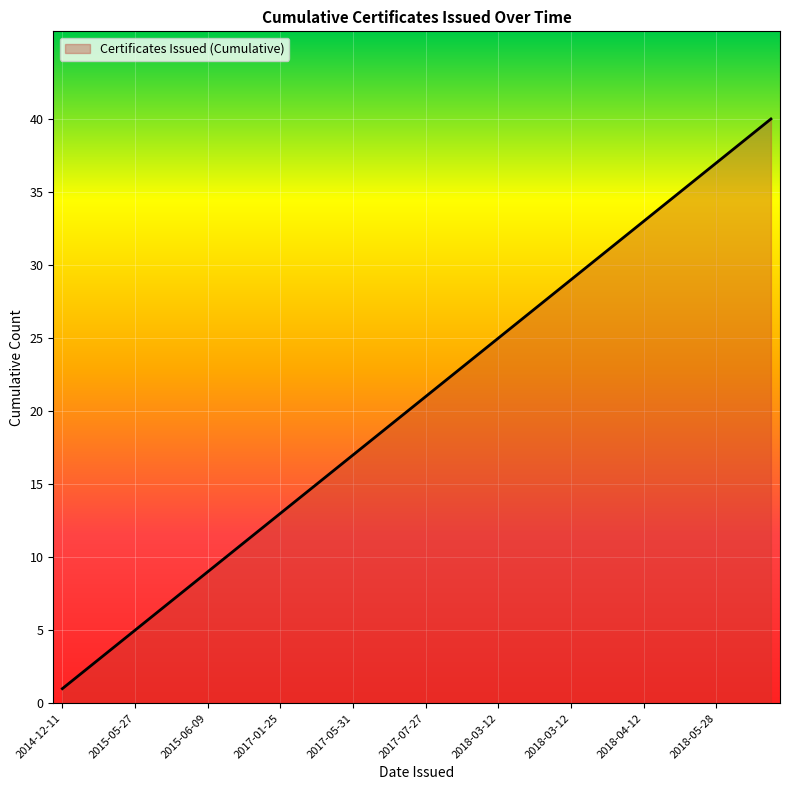

What is the difference between the maximum and minimum values?

39